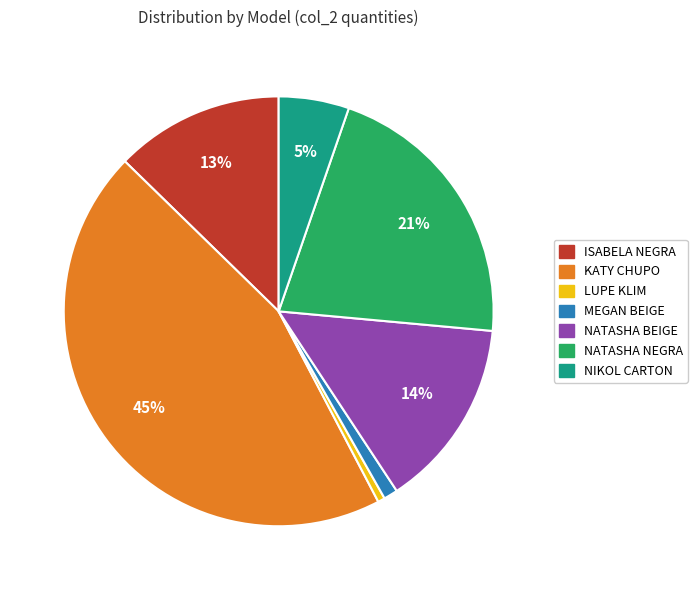

Does any single category account for the majority?

No